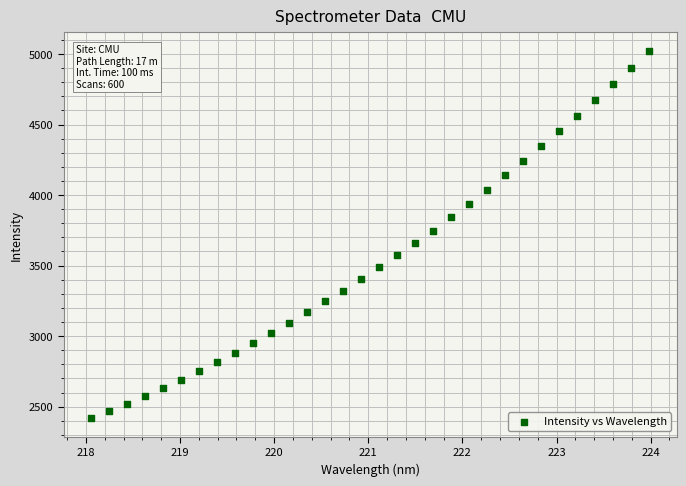

What is the range of Y values (max minus min)?

2605.6